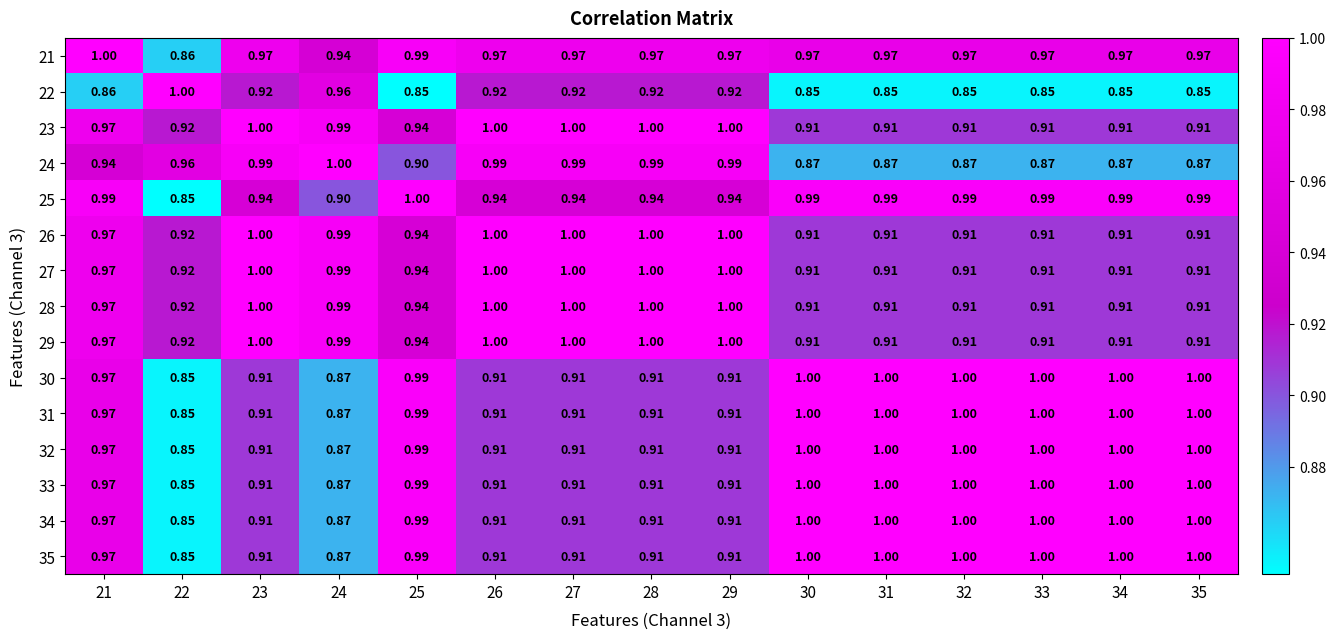

Is the value of 29 at 21 greater than the value of 25 at 28?

Yes